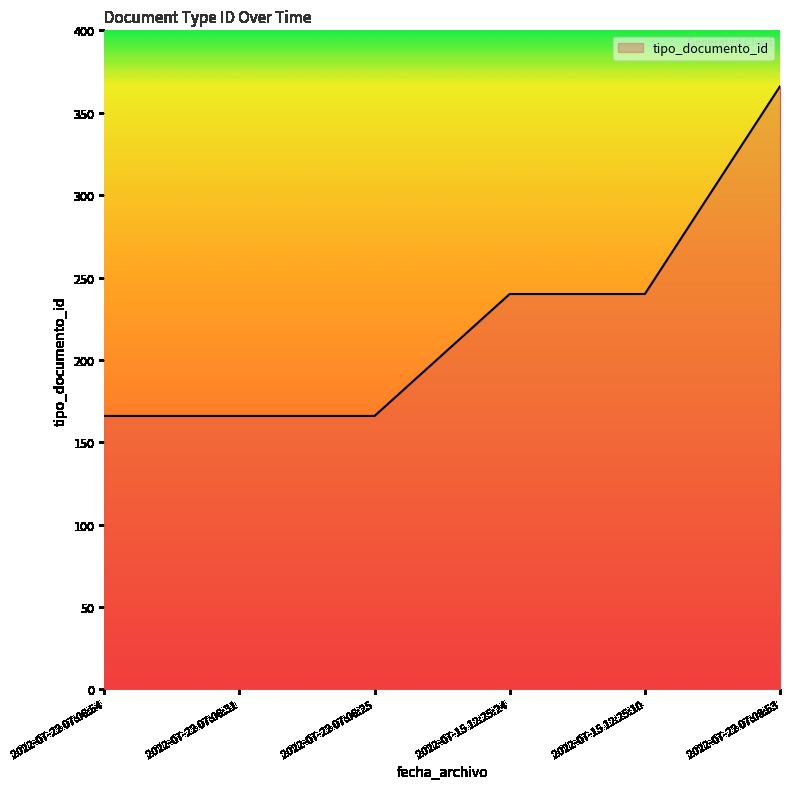

What is the change in value from 2022-07-22 07:06:54 to 2022-07-15 12:25:24?

+74